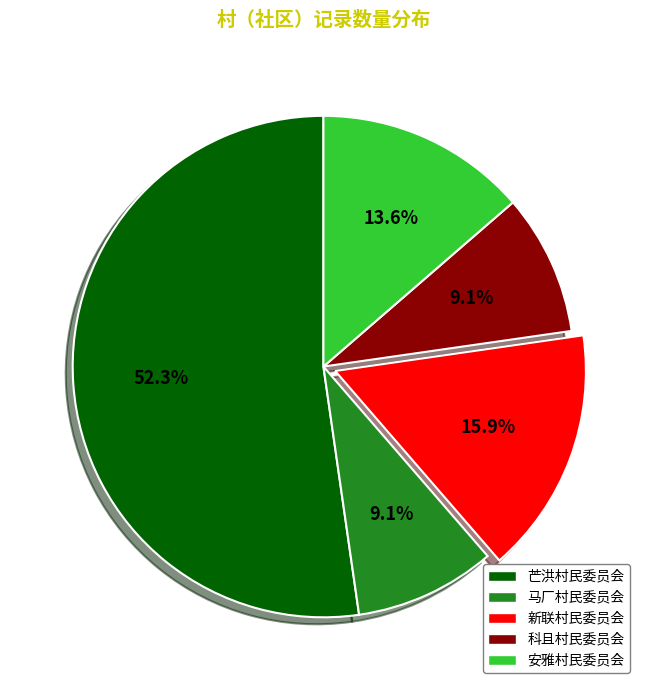

Does any single category account for the majority?

Yes